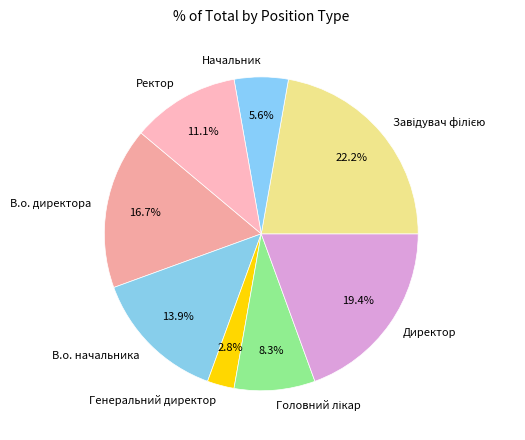

Does Генеральний директор represent more than half of the total?

No